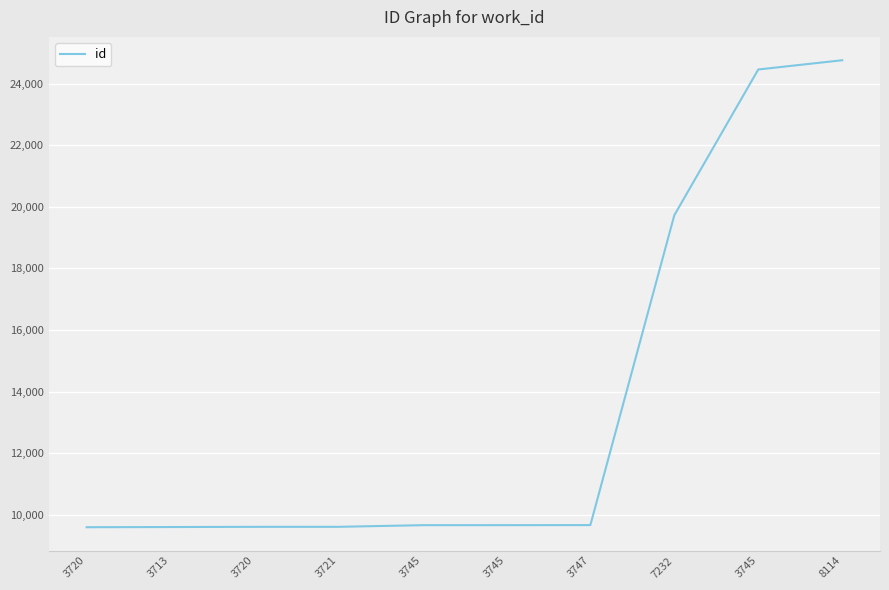

Is it true that the value at 3721 is 9615?

True